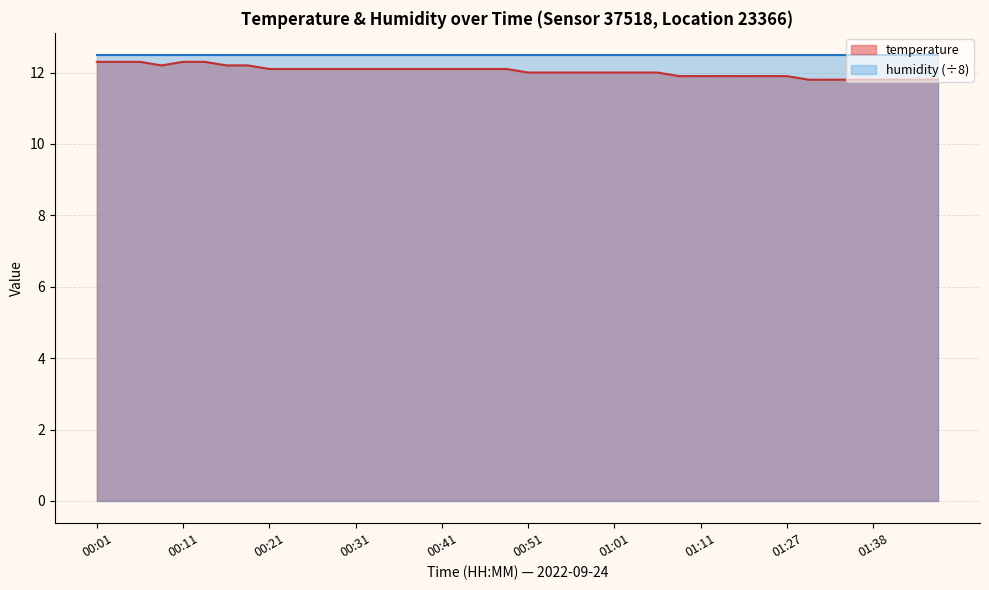

At which category does the data reach its first local valley?

00:09